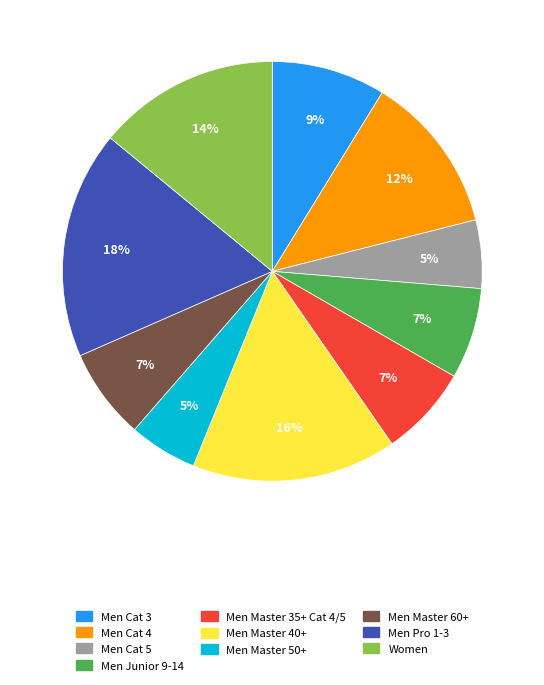

Do Men Cat 3 and Men Junior 9-14 together represent more than half of the pie?

No